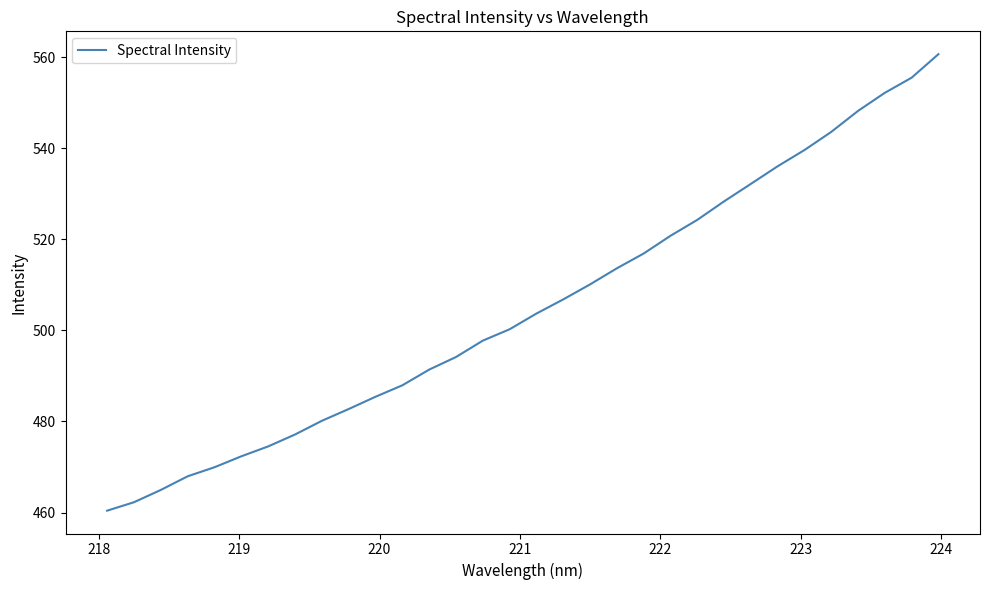

What is the difference between the maximum and minimum values?

100.2